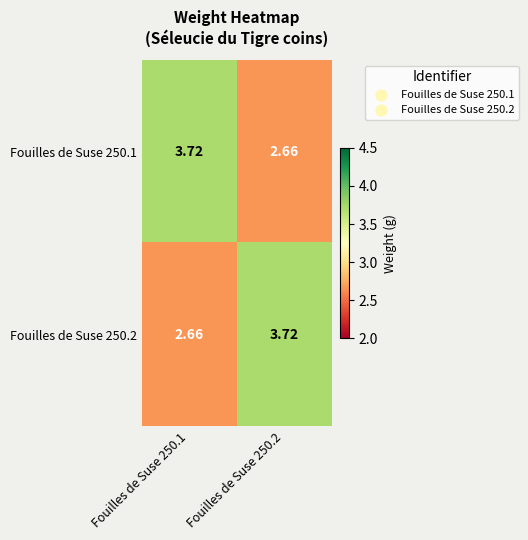

Is the value of Fouilles de Suse 250.2 at Fouilles de Suse 250.1 greater than the value of Fouilles de Suse 250.1 at Fouilles de Suse 250.1?

No